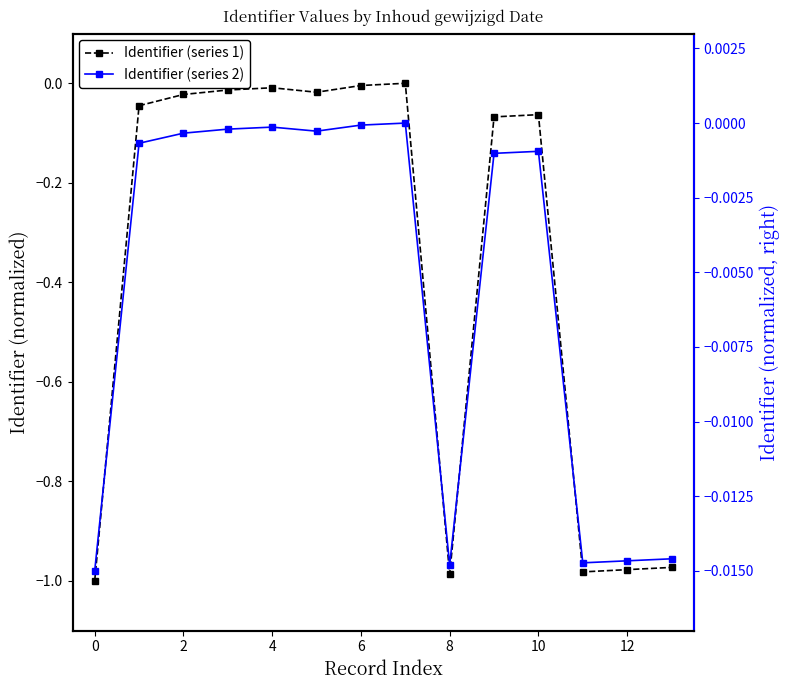

True or false: Identifier (series 2) and Identifier (series 1) cross at least once.

False